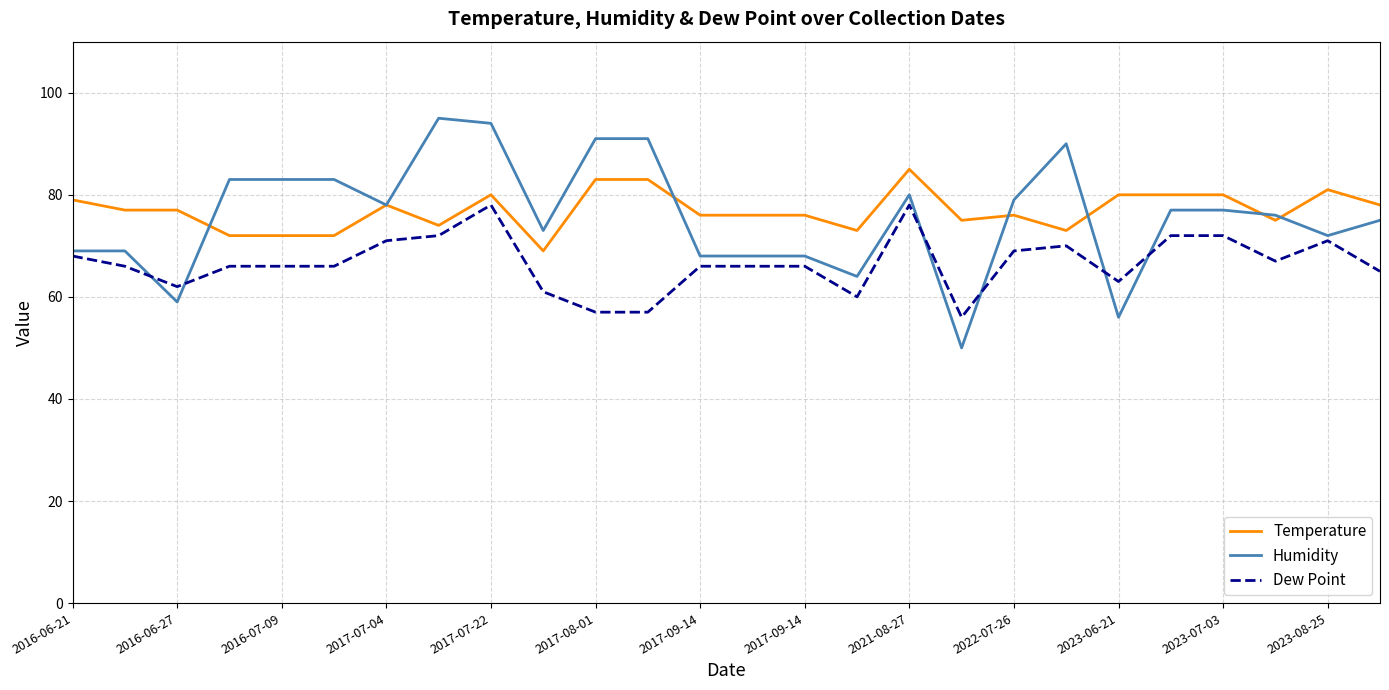

What is the difference between the maximum and minimum values in the Temperature series?

16